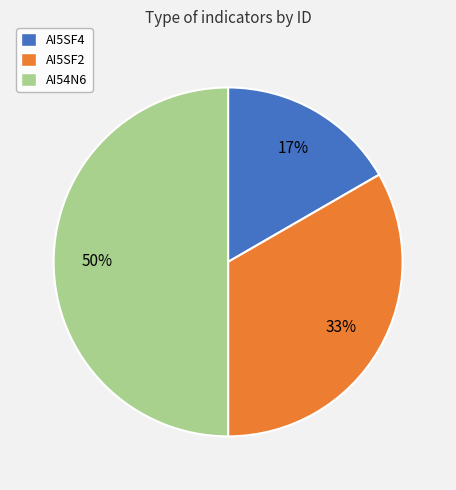

Which slice is the smallest?

AI5SF4